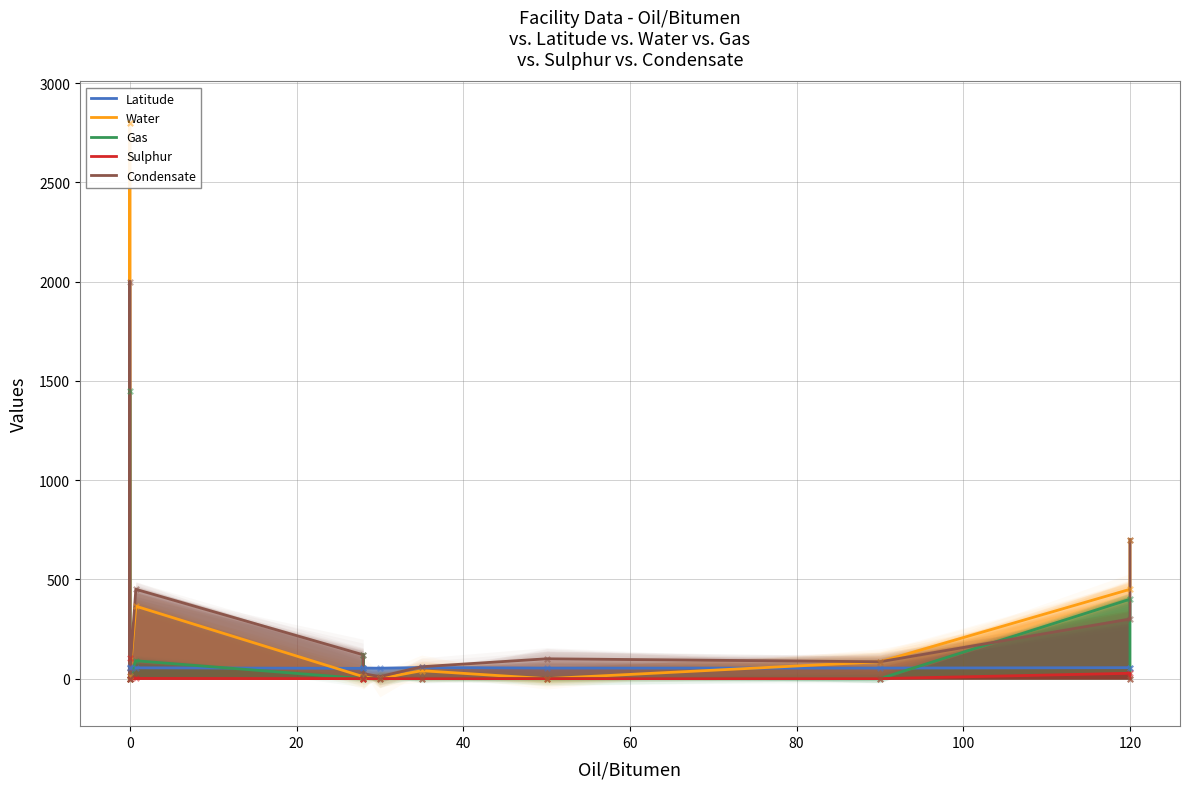

Which series has the widest spread of Y values?

Water